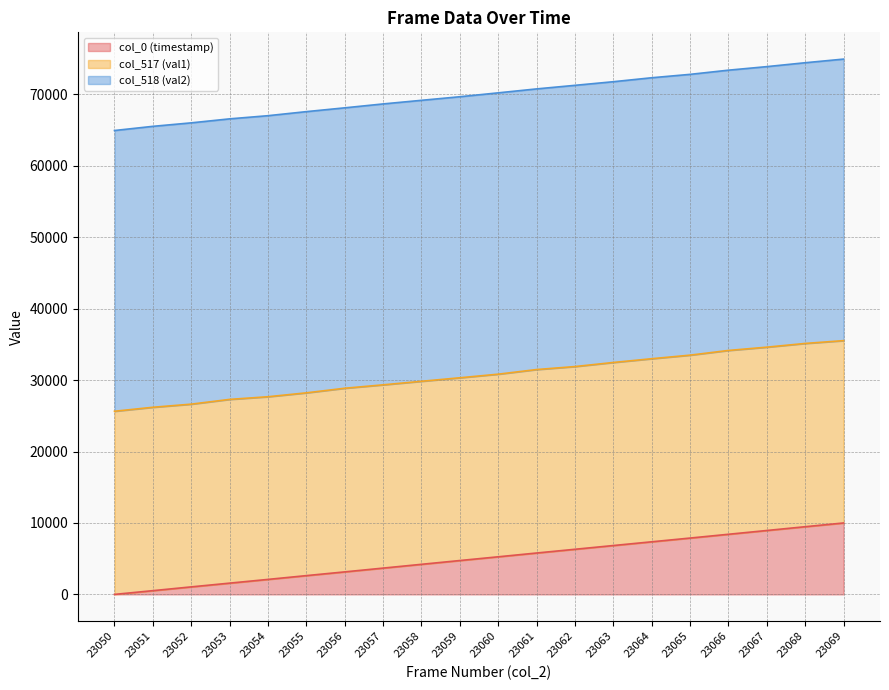

What is the maximum value for col_0 (timestamp)?

10000.0